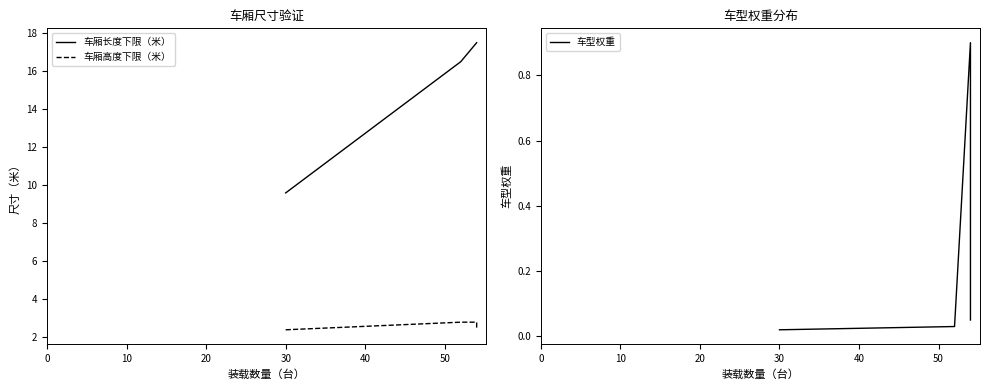

Which series has the largest total across all categories?

车厢长度下限（米）